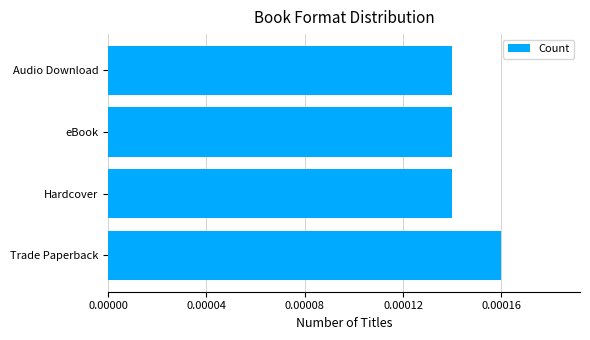

At which category does the chart reach its peak across all series?

Trade Paperback